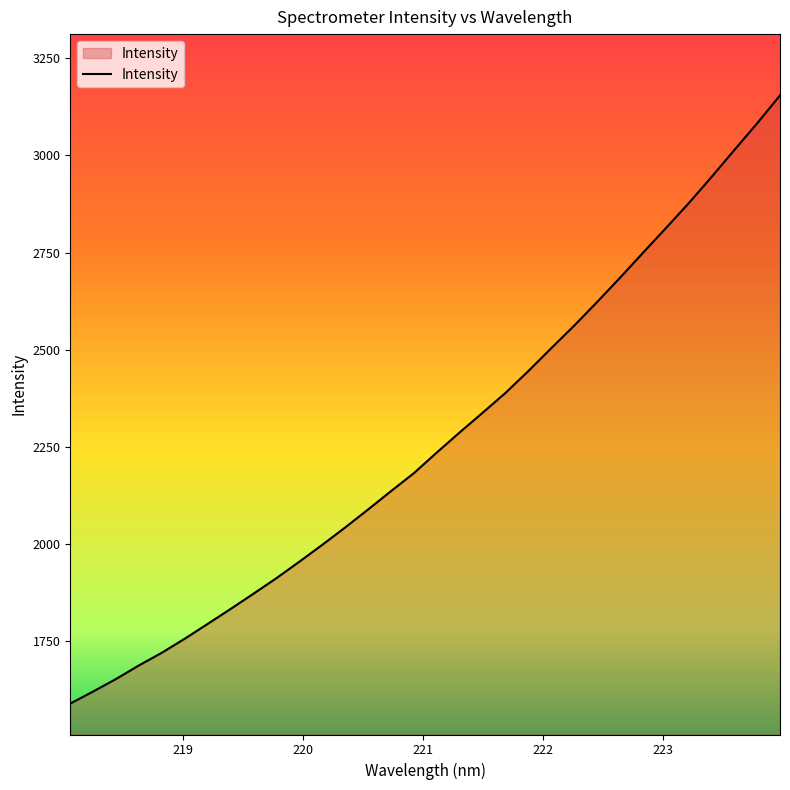

What is the difference between the maximum and minimum values?

1564.0